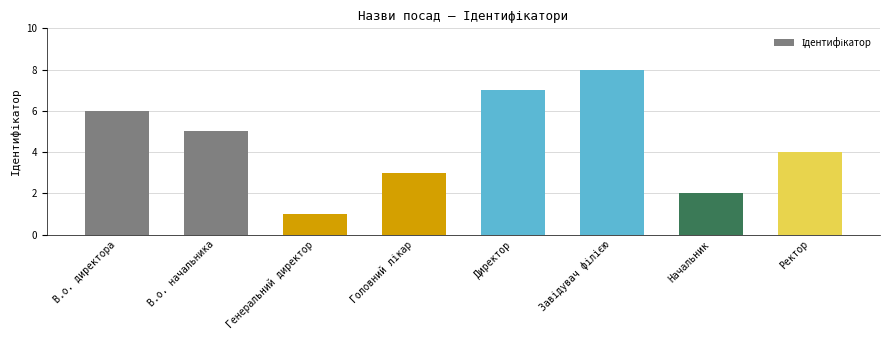

Read the value at Ректор.

4